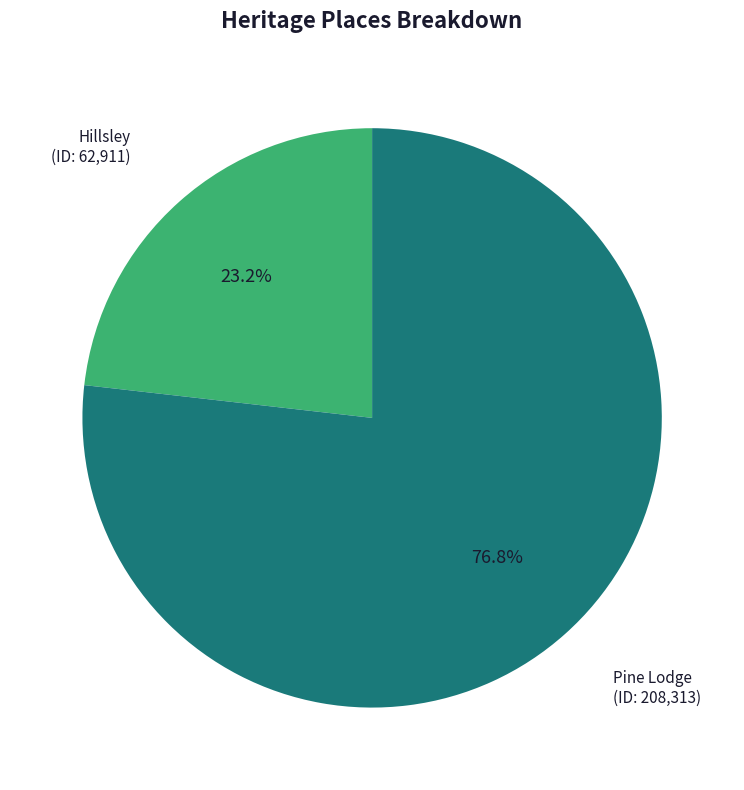

Is there a majority slice in this chart?

Yes